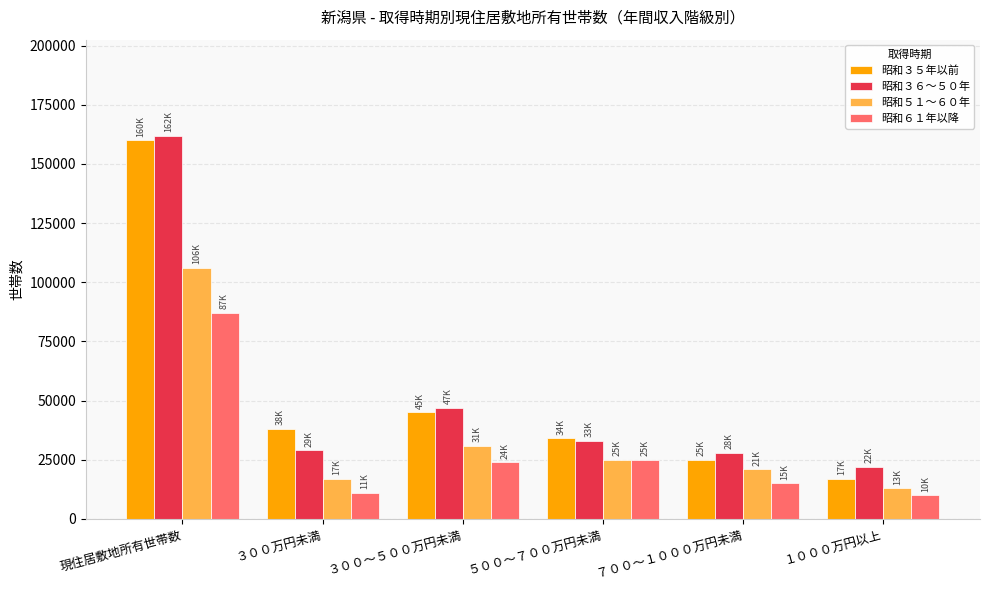

At how many categories does at least one series exceed 137432?

1